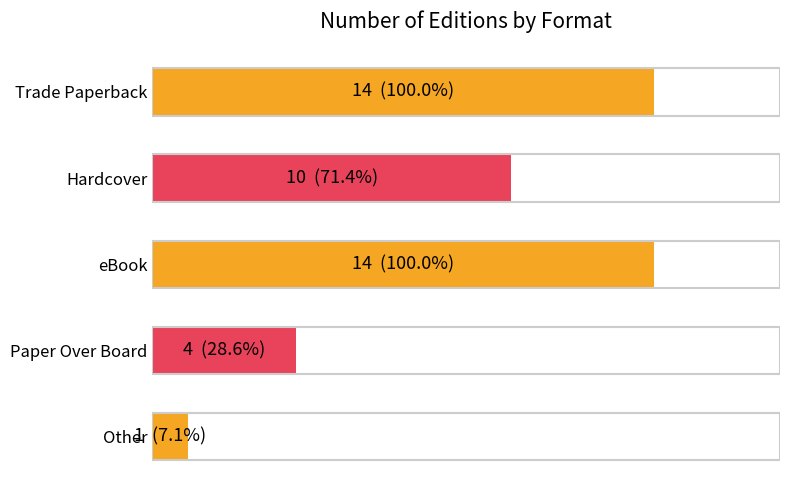

Which category has the lowest value across all series?

Other